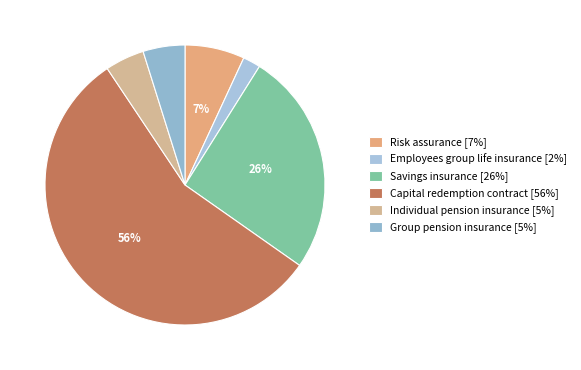

Rank the categories by value from highest to lowest.

Capital redemption contract, Savings insurance, Risk assurance, Group pension insurance, Individual pension insurance, Employees group life insurance